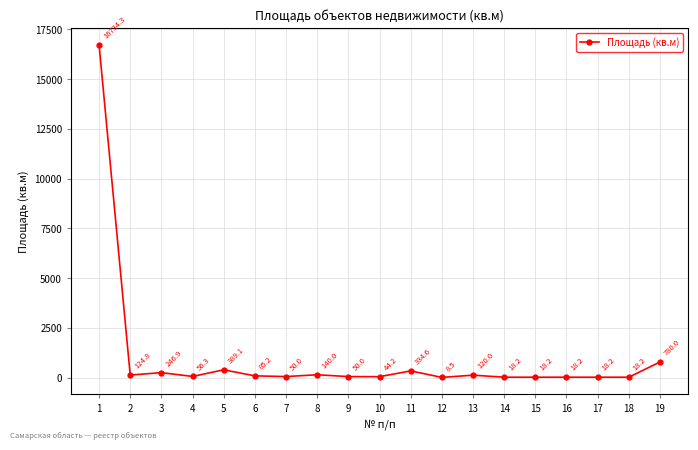

At which category does the chart reach its peak across all series?

1